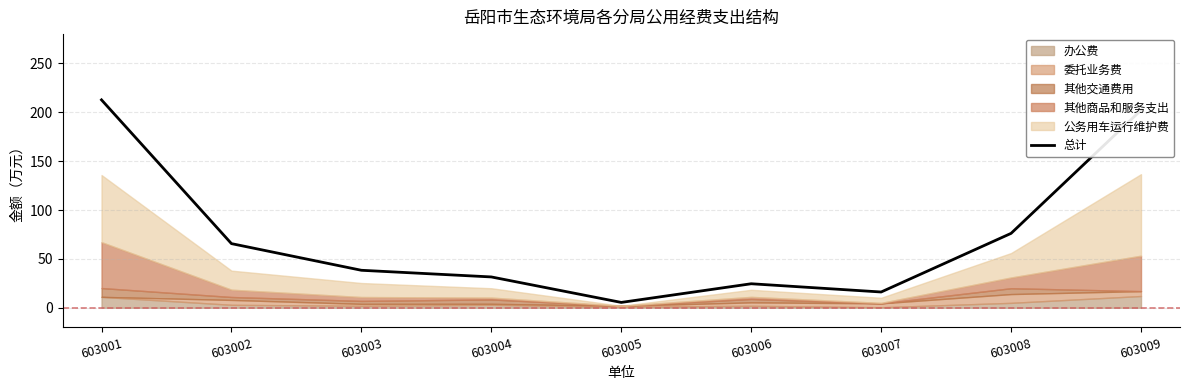

Reading left to right, what are all the values shown in this chart?

603001=212.7	603002=65.6	603003=38.3	603004=31.5	603005=5.5	603006=24.6	603007=16.1	603008=76.1	603009=202.2